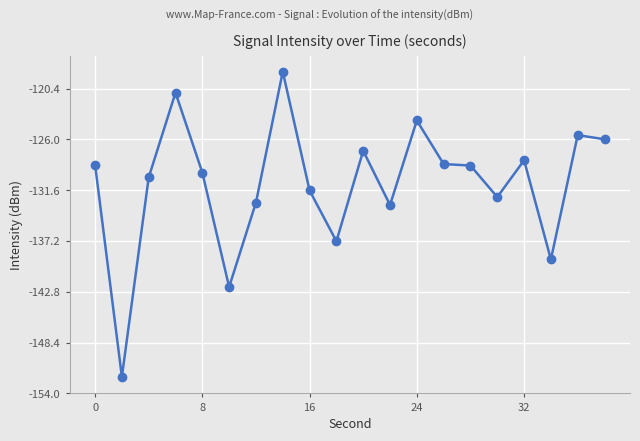

What is the average value?

-130.9